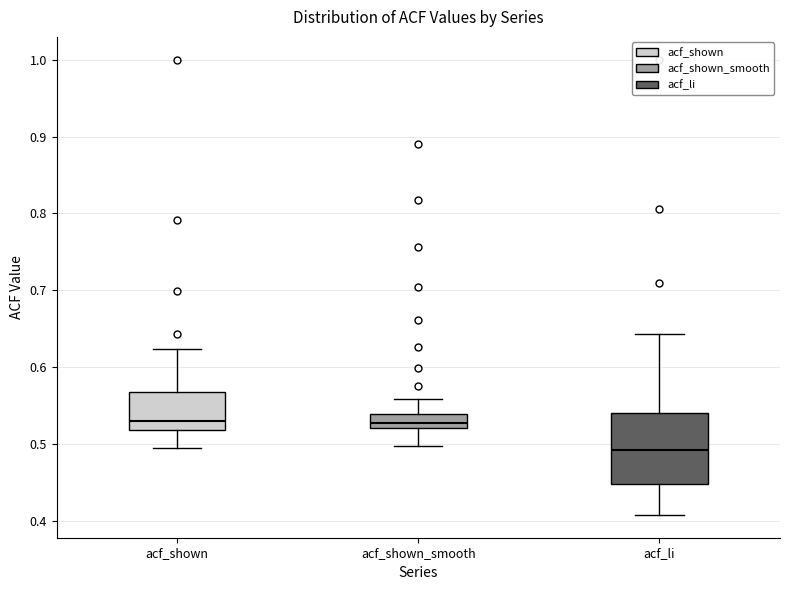

Reading left to right, transcribe this box plot: for each box, give where its median line is, the range the box spans, and where its two whiskers end, as read against the y-axis. The values are not printed on the chart, so give them approximately, as read against the axis.

acf_shown: median 0.53, box 0.52 to 0.57, whiskers 0.50 to 0.62
acf_shown_smooth: median 0.53, box 0.52 to 0.54, whiskers 0.50 to 0.56
acf_li: median 0.49, box 0.45 to 0.54, whiskers 0.41 to 0.64